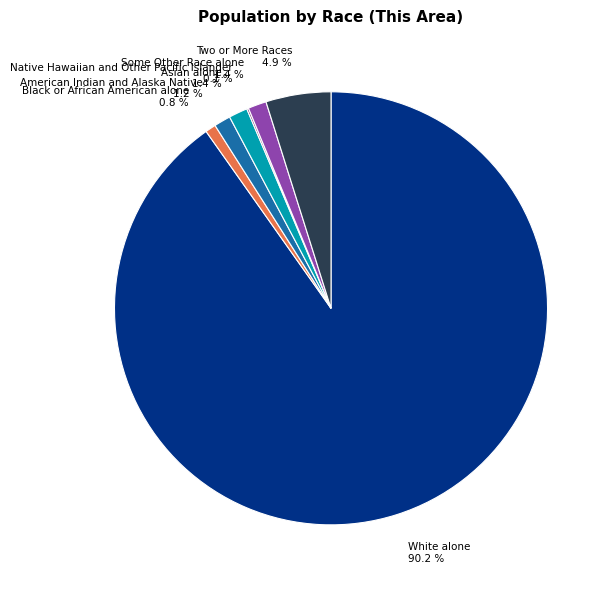

Is there any slice that represents more than half of the pie?

Yes